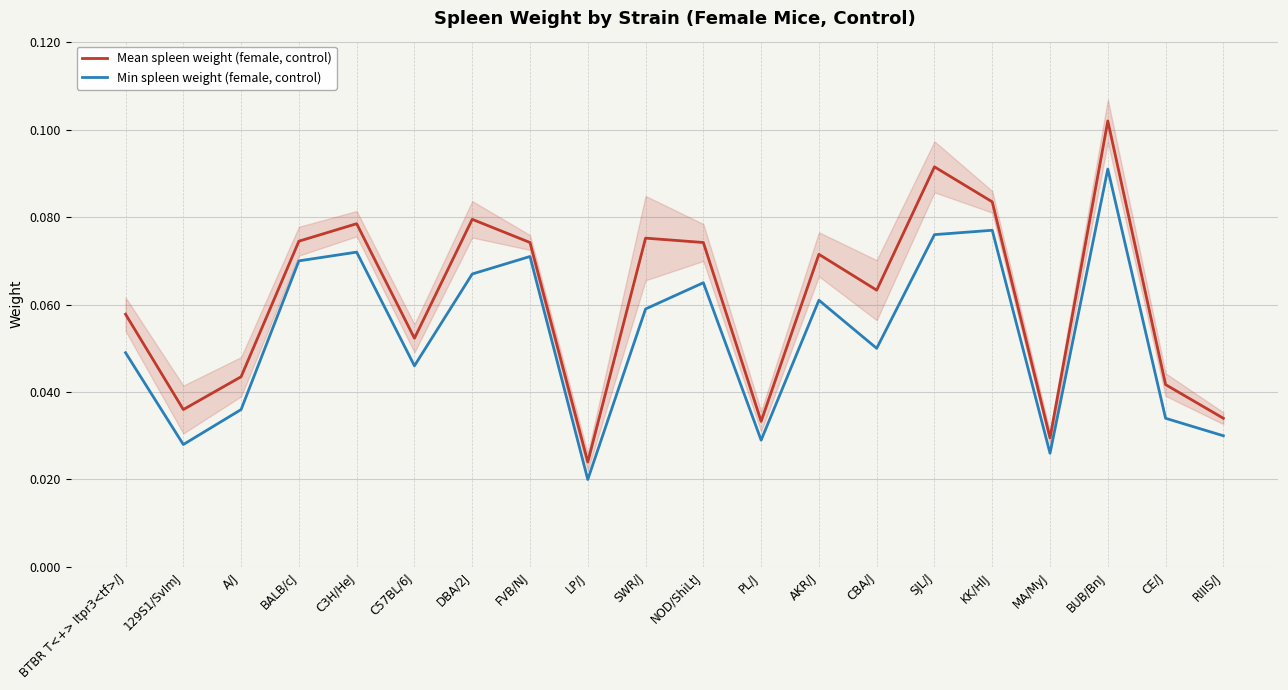

Reading right to left, transcribe all the data shown in this chart.

Mean spleen weight (female, control): RIIIS/J=0.0	CE/J=0.0	BUB/BnJ=0.1	MA/MyJ=0.0	KK/HlJ=0.1	SJL/J=0.1	CBA/J=0.1	AKR/J=0.1	PL/J=0.0	NOD/ShiLtJ=0.1	SWR/J=0.1	LP/J=0.0	FVB/NJ=0.1	DBA/2J=0.1	C57BL/6J=0.1	C3H/HeJ=0.1	BALB/cJ=0.1	A/J=0.0	129S1/SvImJ=0.0	BTBR T<+> Itpr3<tf>/J=0.1
Min spleen weight (female, control): RIIIS/J=0.0	CE/J=0.0	BUB/BnJ=0.1	MA/MyJ=0.0	KK/HlJ=0.1	SJL/J=0.1	CBA/J=0.1	AKR/J=0.1	PL/J=0.0	NOD/ShiLtJ=0.1	SWR/J=0.1	LP/J=0.0	FVB/NJ=0.1	DBA/2J=0.1	C57BL/6J=0.0	C3H/HeJ=0.1	BALB/cJ=0.1	A/J=0.0	129S1/SvImJ=0.0	BTBR T<+> Itpr3<tf>/J=0.0